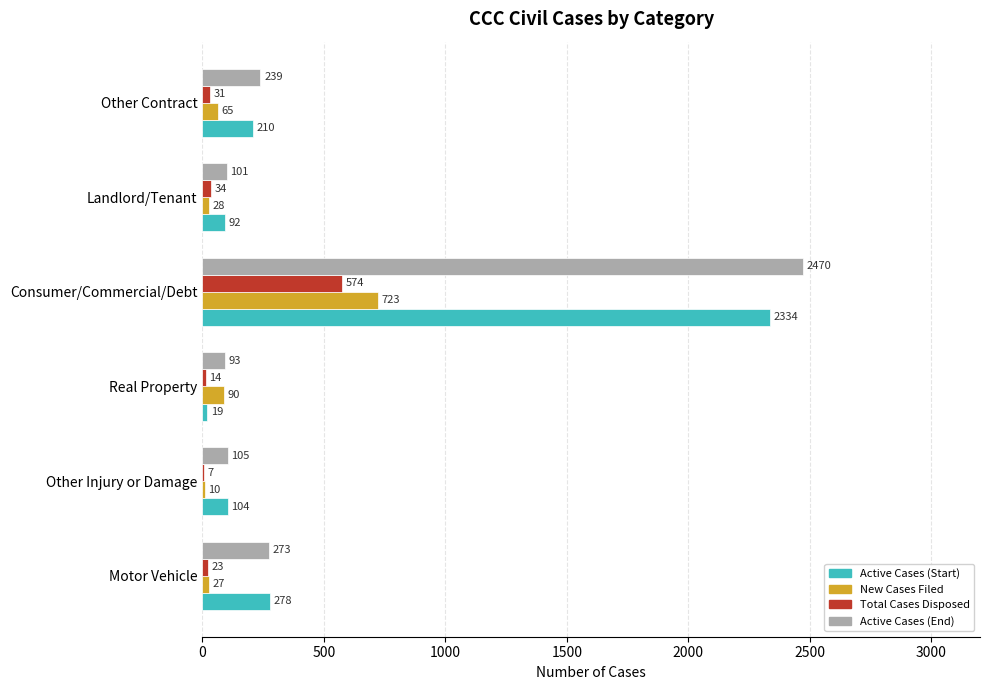

Which label corresponds to the largest value in the chart?

Consumer/Commercial/Debt